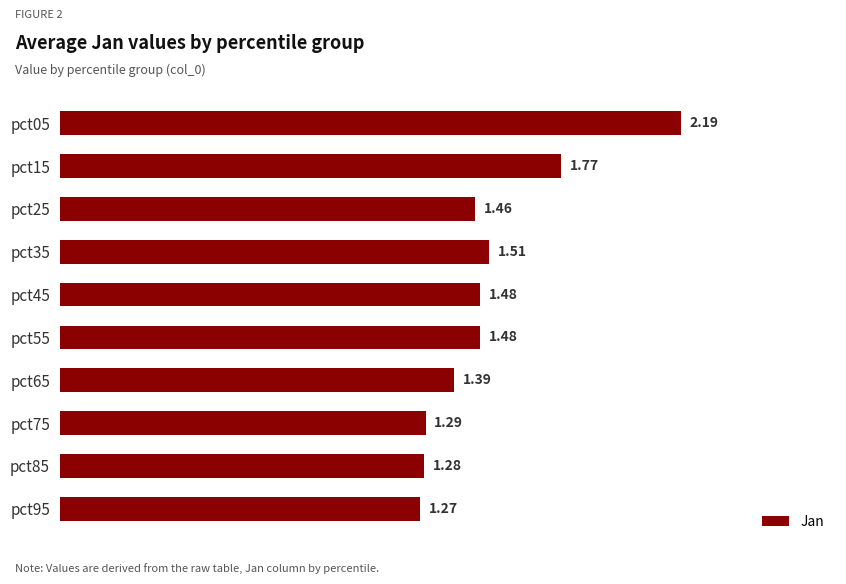

What is the difference between the second highest and second lowest values?

0.5